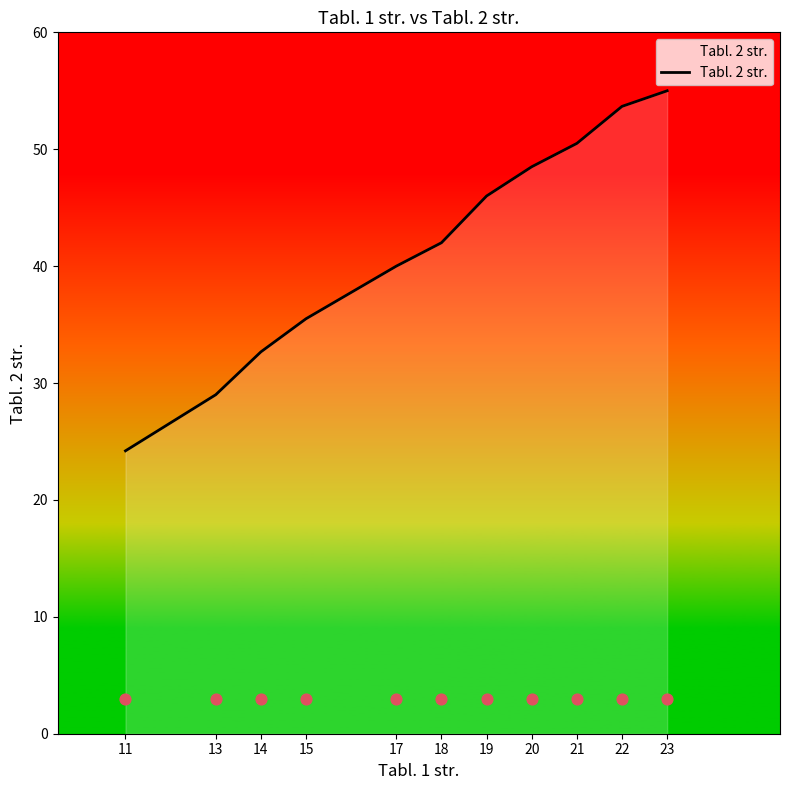

What is the change in value from 15 to 20?

+13.0